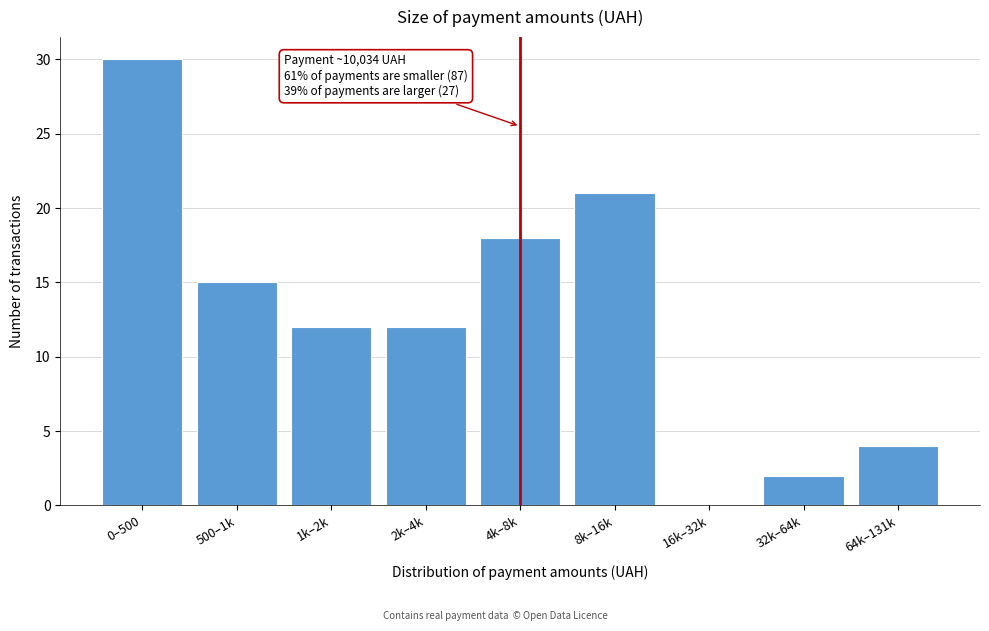

Reading right to left, transcribe all the data shown in this chart.

64k–131k=4	32k–64k=2	16k–32k=0	8k–16k=21	4k–8k=18	2k–4k=12	1k–2k=12	500–1k=15	0–500=30